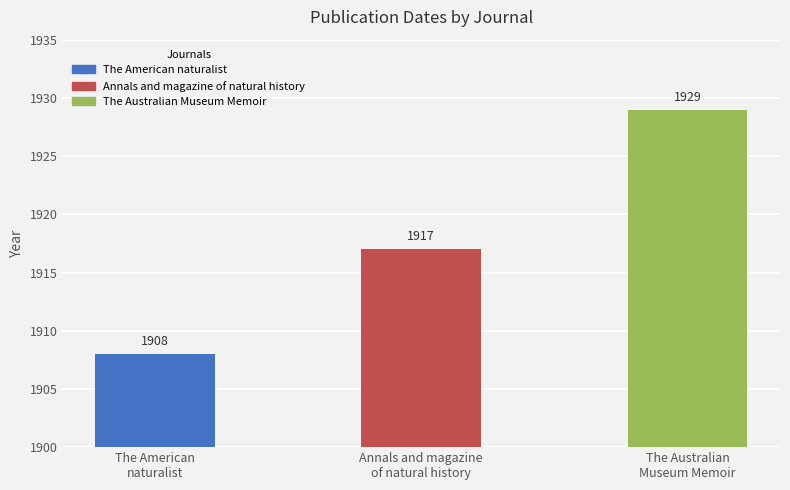

Reading right to left, extract all data points from this chart.

1929	1917	1908